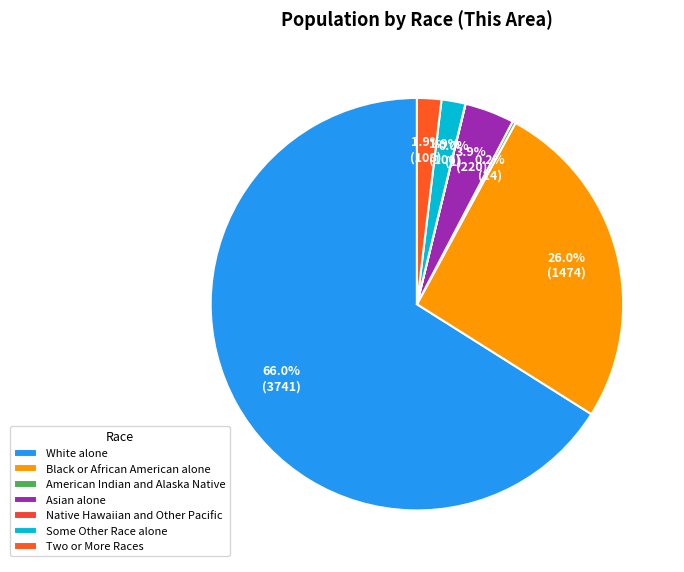

What is the change in value from Asian alone to Some Other Race alone?

-114